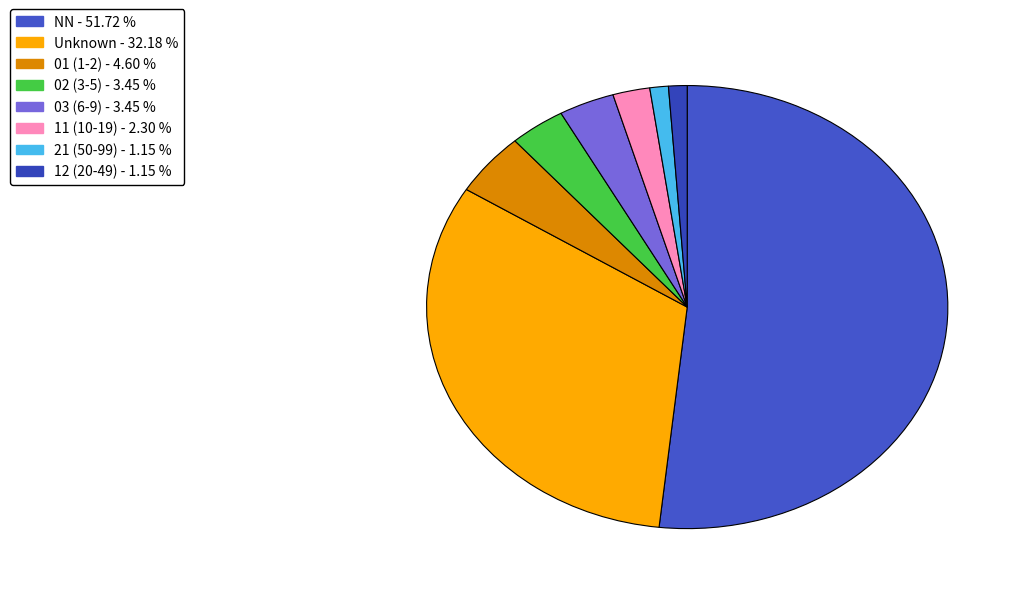

To the nearest percent, what is the average slice percentage?

12%